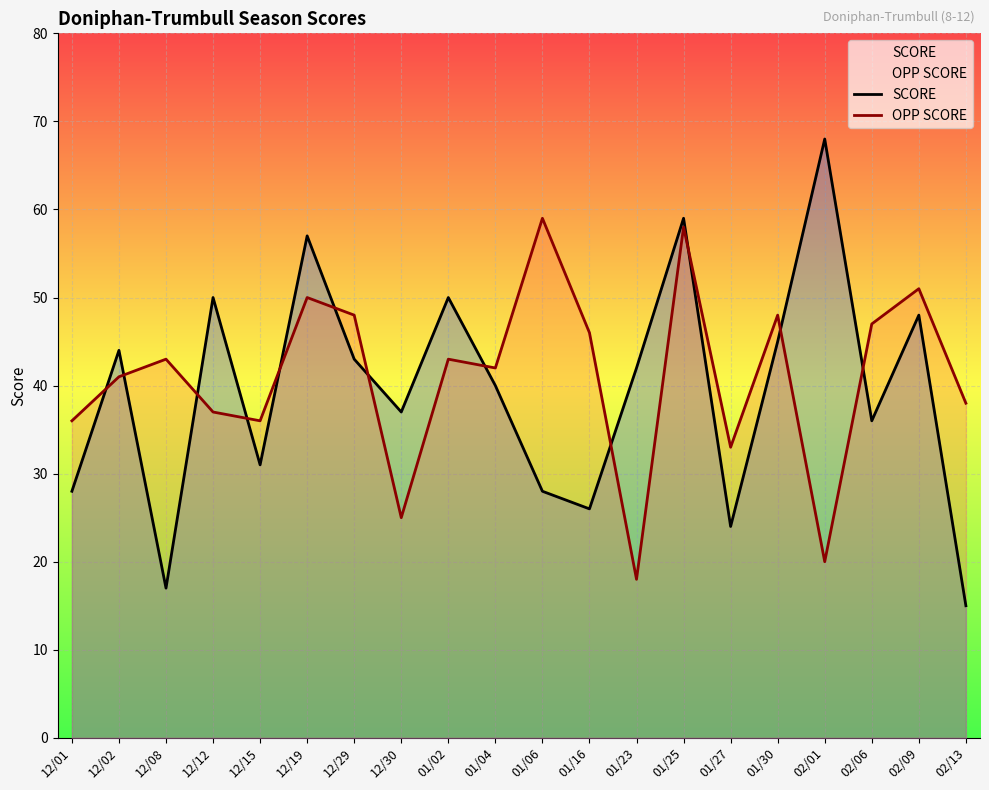

What is the difference between the maximum and minimum values in the SCORE series?

53